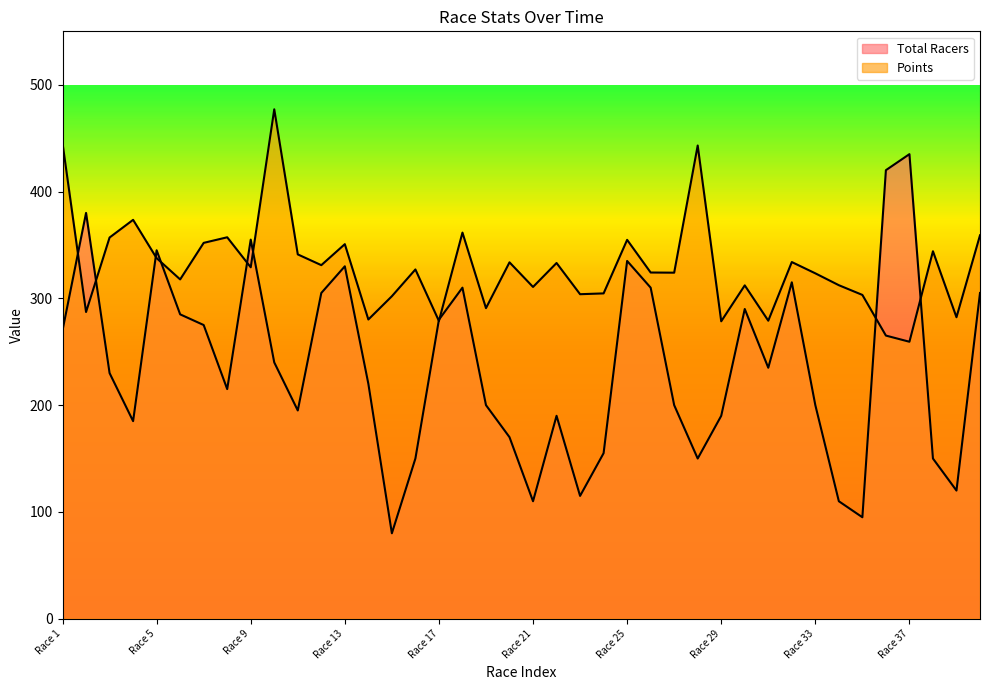

List the series in order of their peak value, lowest first.

Total Racers, Points